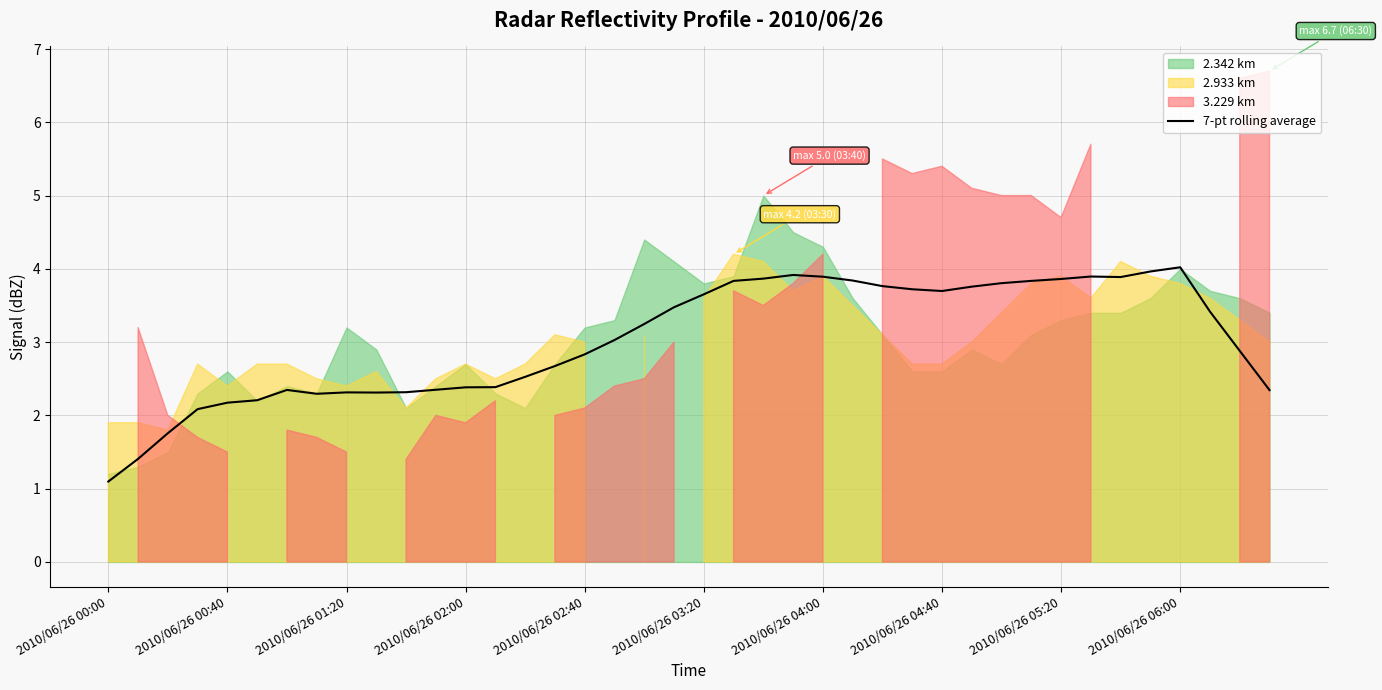

Which category has the lowest value across all series?

2010/06/26 00:00